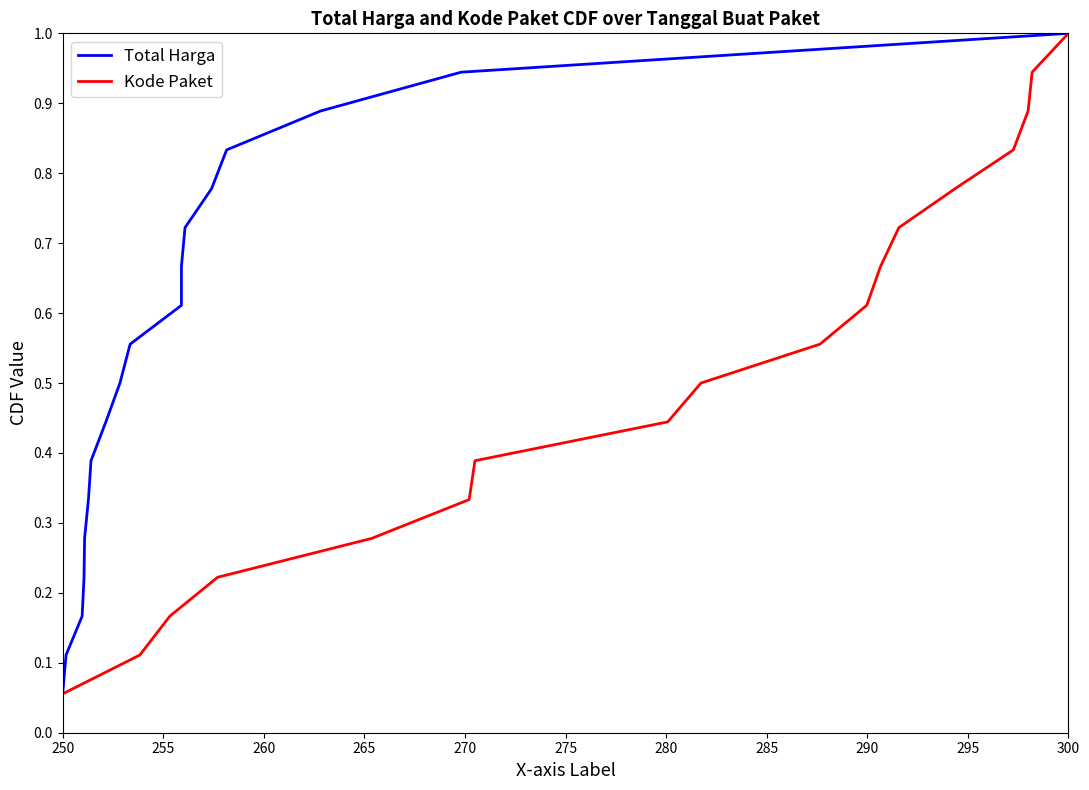

Which category has the lowest value in the Kode Paket series?

250